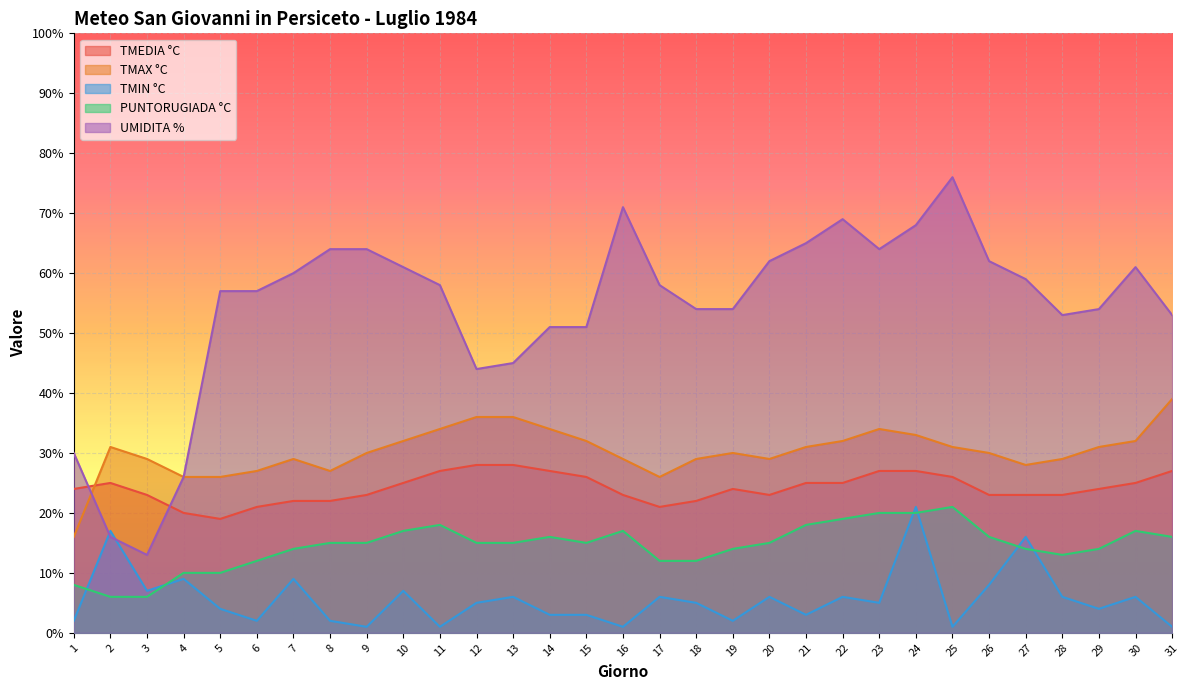

Reading left to right, list all the values displayed in this chart.

TMEDIA °C: 24	25	23	20	19	21	22	22	23	25	27	28	28	27	26	23	21	22	24	23	25	25	27	27	26	23	23	23	24	25	27
TMAX °C: 16	31	29	26	26	27	29	27	30	32	34	36	36	34	32	29	26	29	30	29	31	32	34	33	31	30	28	29	31	32	39
TMIN °C: 2	17	7	9	4	2	9	2	1	7	1	5	6	3	3	1	6	5	2	6	3	6	5	21	1	8	16	6	4	6	1
PUNTORUGIADA °C: 8	6	6	10	10	12	14	15	15	17	18	15	15	16	15	17	12	12	14	15	18	19	20	20	21	16	14	13	14	17	16
UMIDITA %: 30	16	13	26	57	57	60	64	64	61	58	44	45	51	51	71	58	54	54	62	65	69	64	68	76	62	59	53	54	61	53